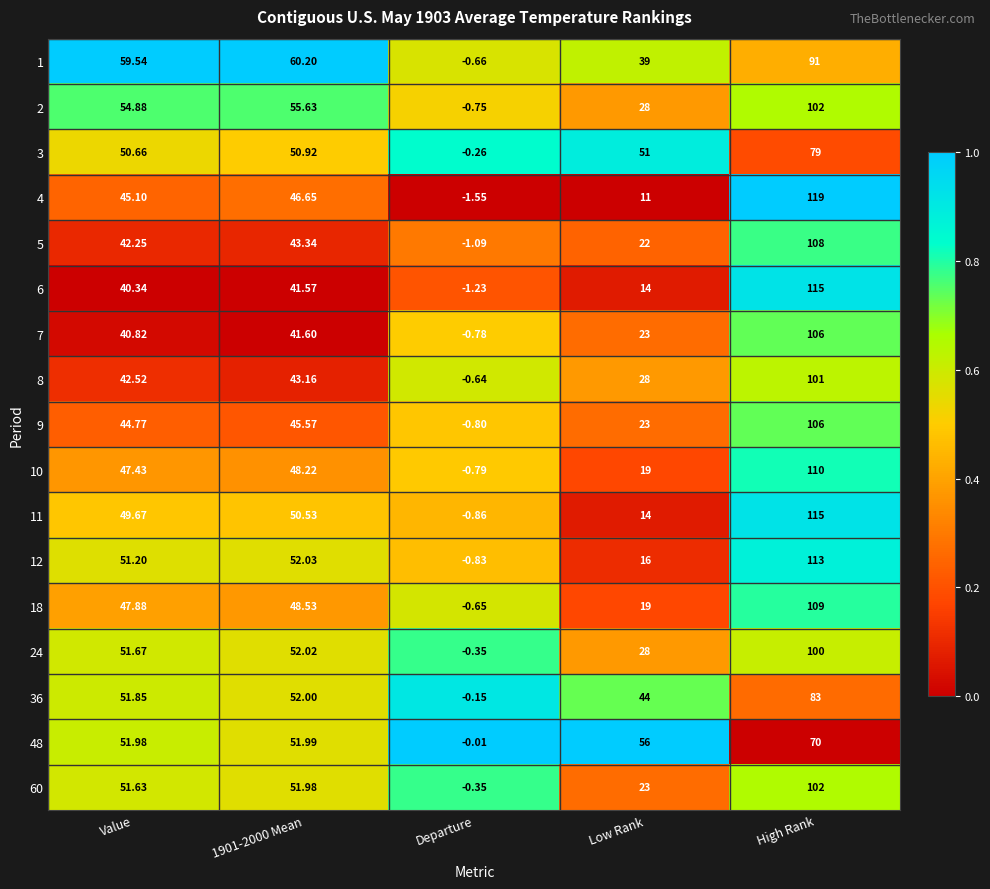

Where is 1 nearest to the value 45?

Low Rank